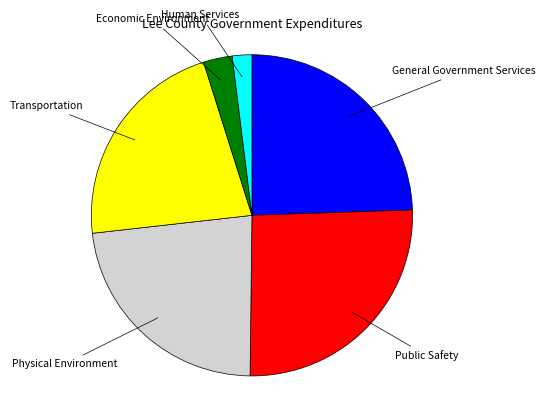

Does any single category account for the majority?

No